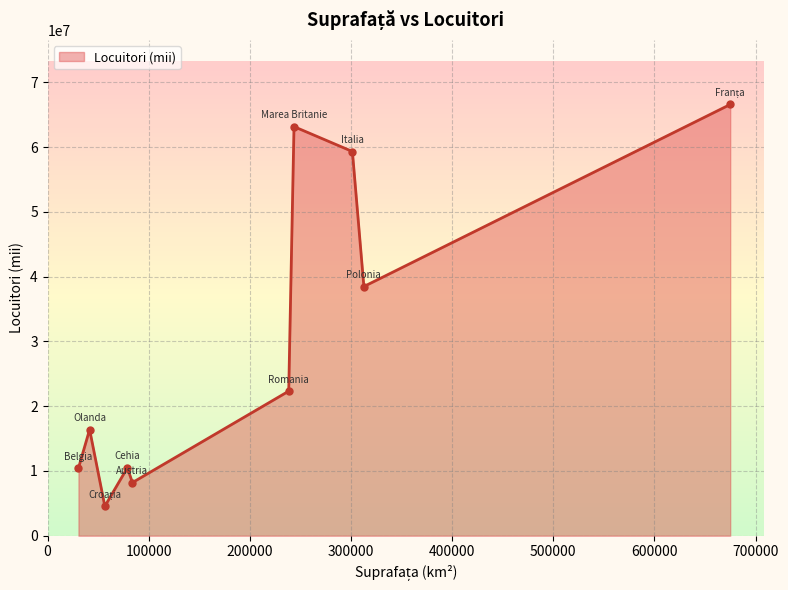

What is the average value?

30004241